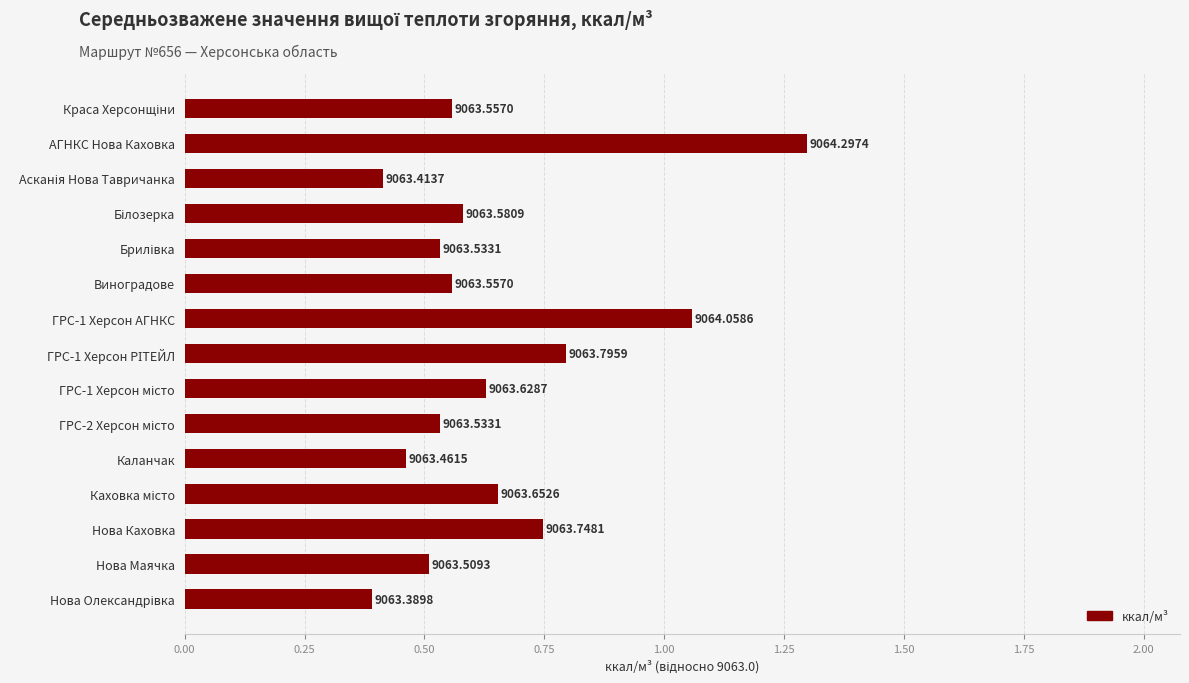

How many bars are there in total?

15